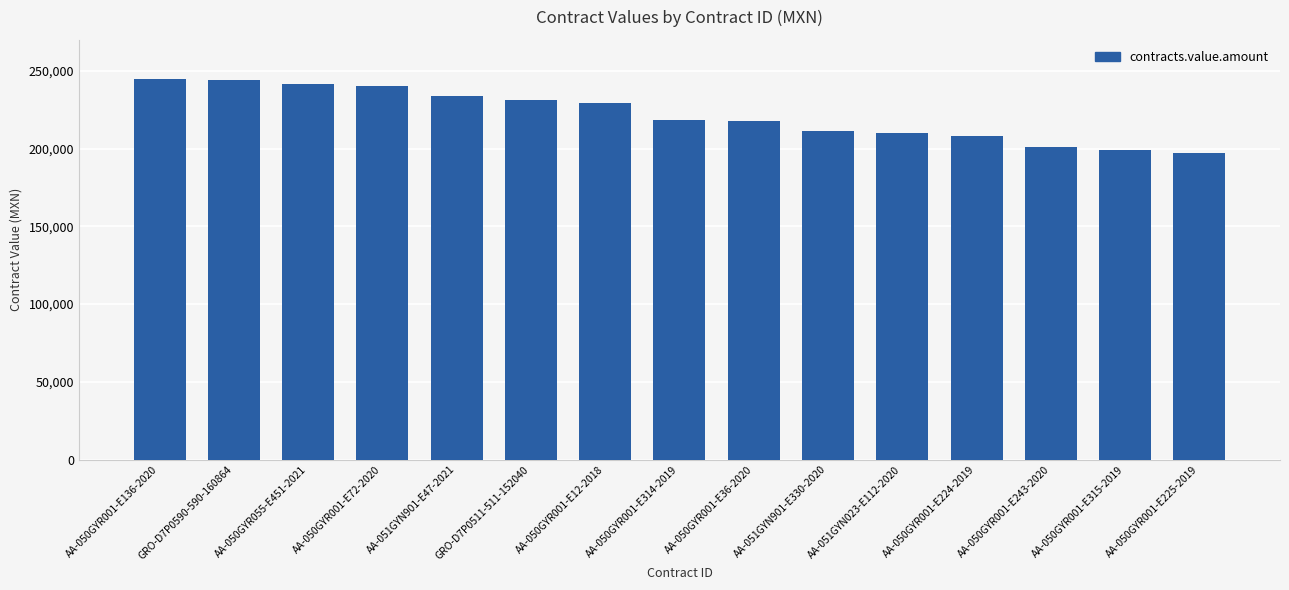

What is the change in value from AA-050GYR055-E451-2021 to AA-050GYR001-E72-2020?

-1542.8